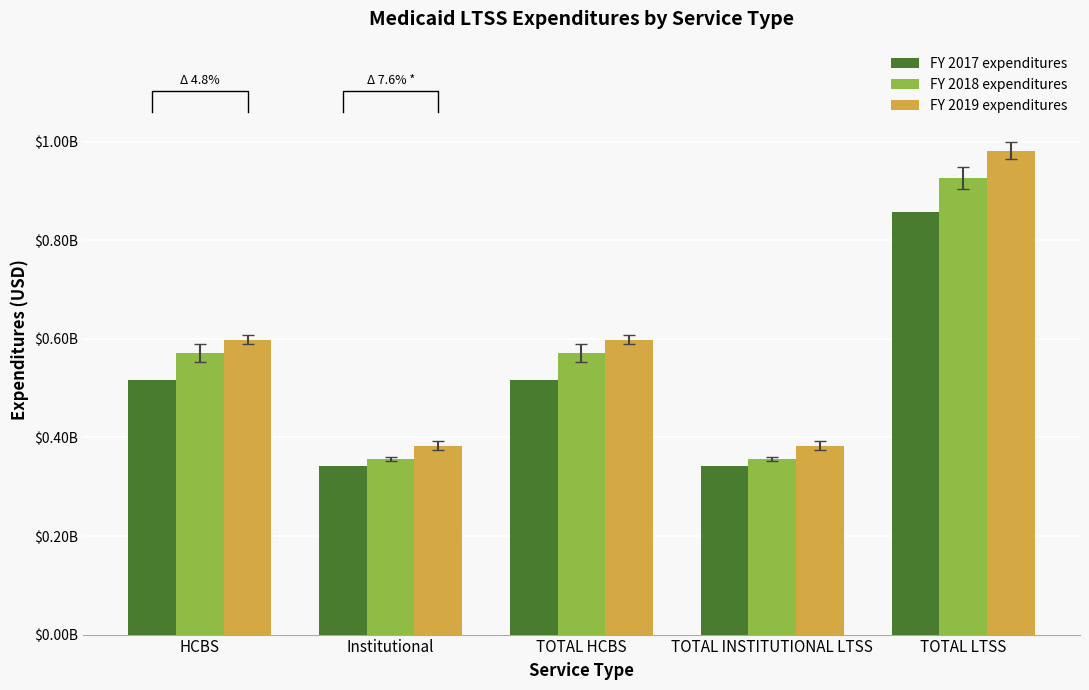

At Institutional, list the series in order from smallest to largest.

FY 2017 expenditures, FY 2018 expenditures, FY 2019 expenditures